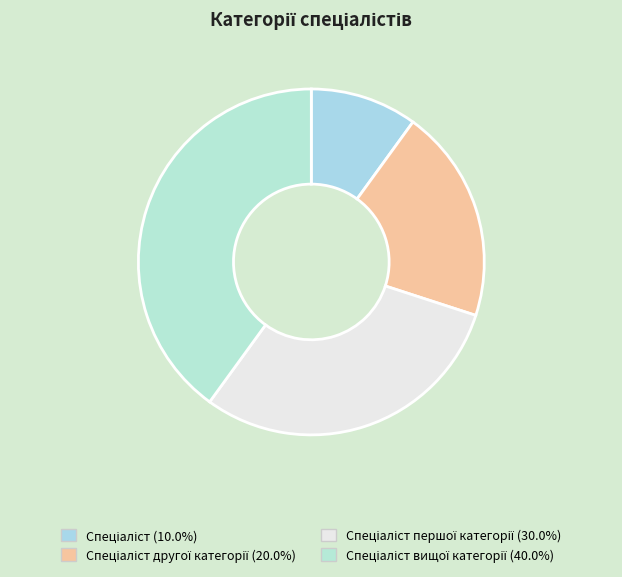

What is the smallest slice in the pie chart?

Спеціаліст